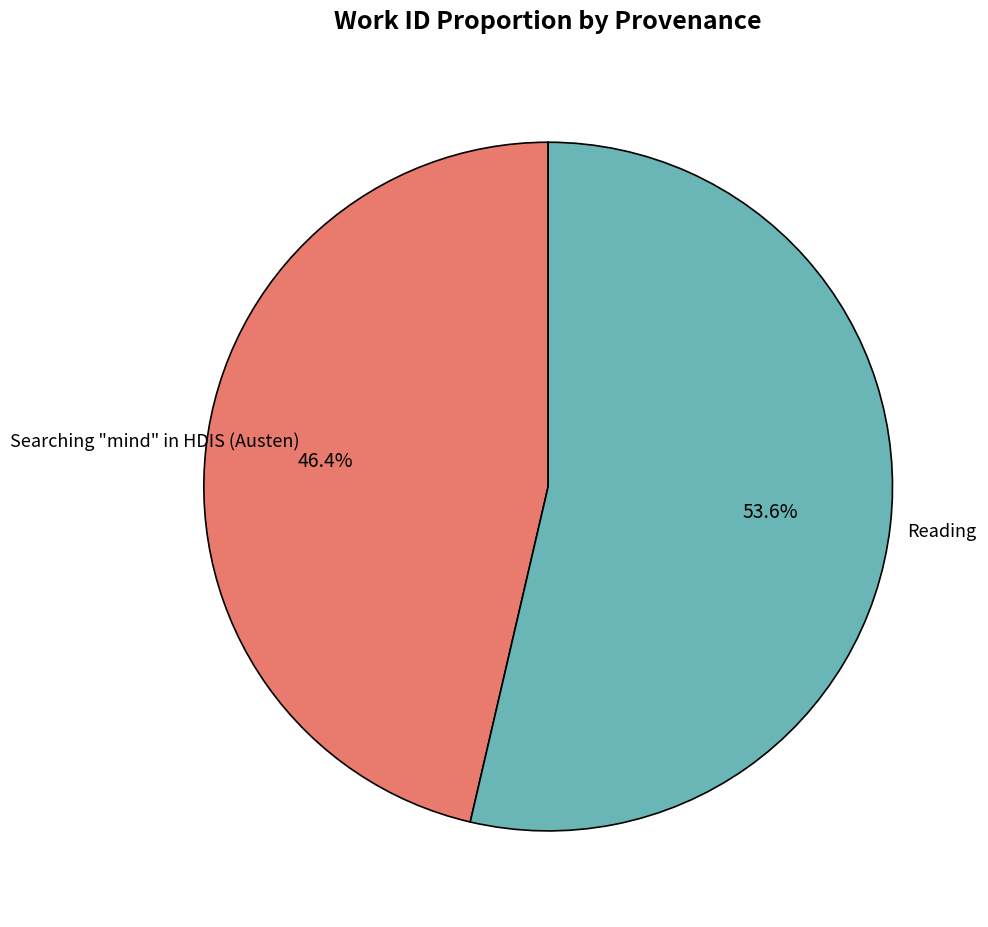

Is there any slice that represents more than half of the pie?

Yes